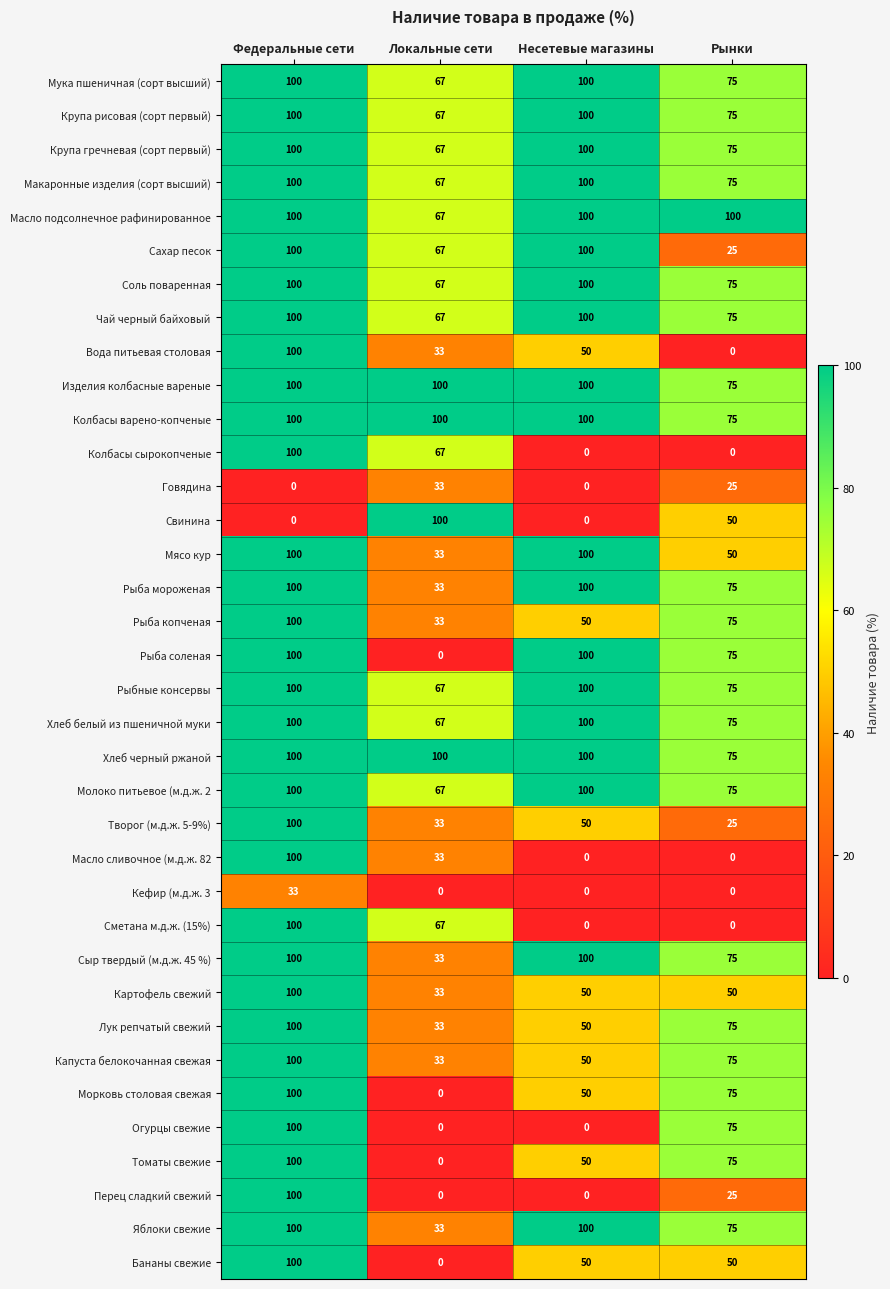

Where is Мука пшеничная (сорт высший) nearest to the value 83?

Рынки